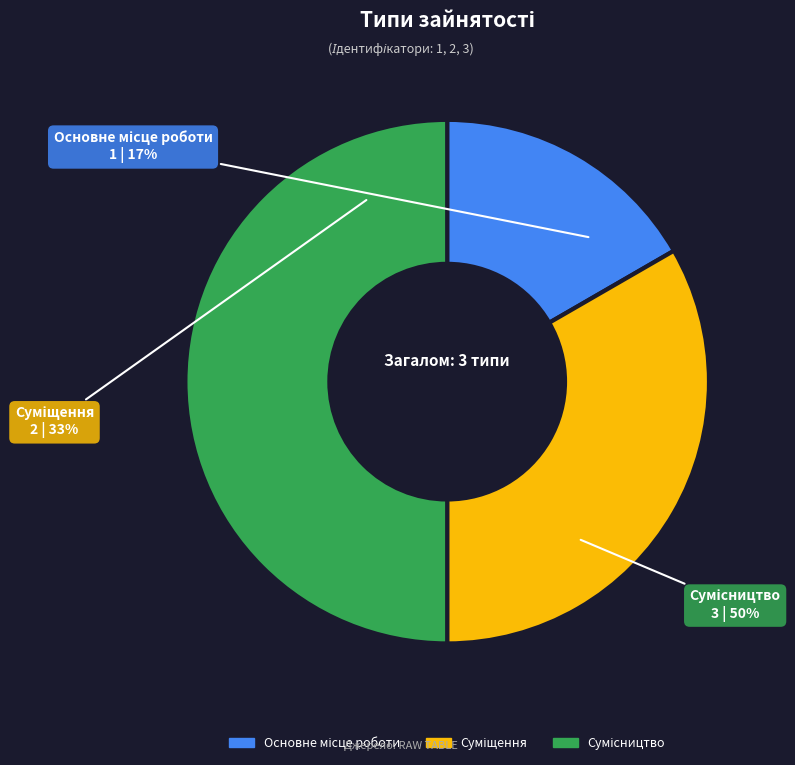

How many slices are in this pie chart?

3